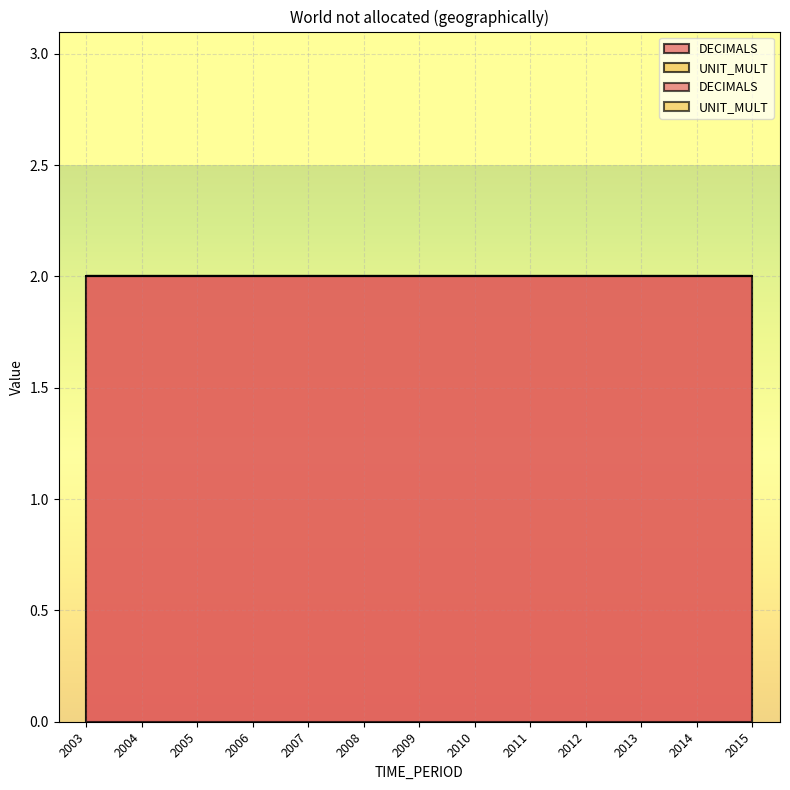

At 2011, list the series in order from smallest to largest.

UNIT_MULT, DECIMALS